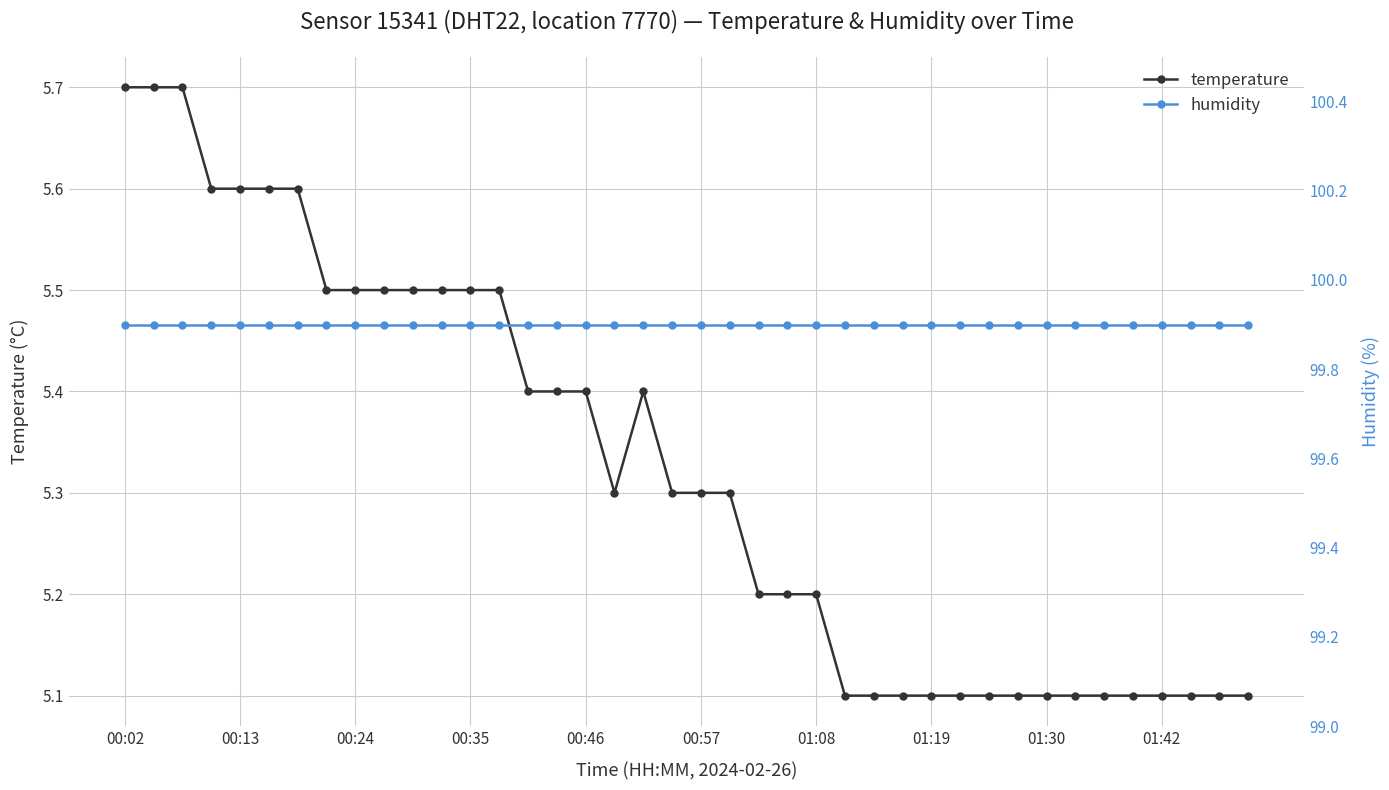

Which series has the widest spread of values?

temperature